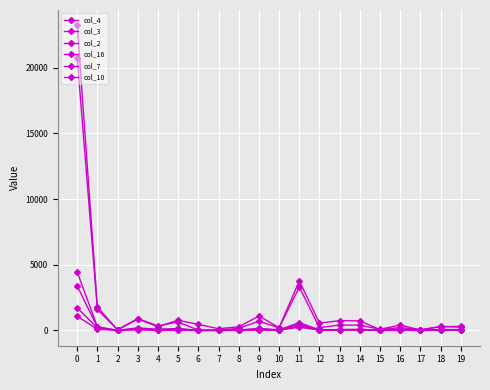

In col_16, how many points are higher than both neighbors (excluding endpoints)?

6